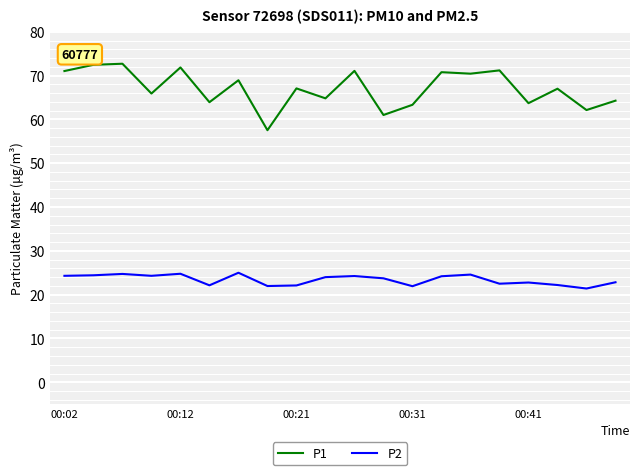

Which series has the widest spread of values?

P1